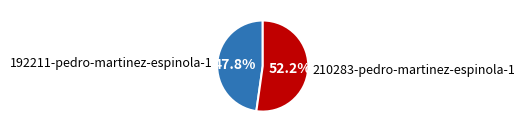

To the nearest percent, what is the average slice percentage?

50%